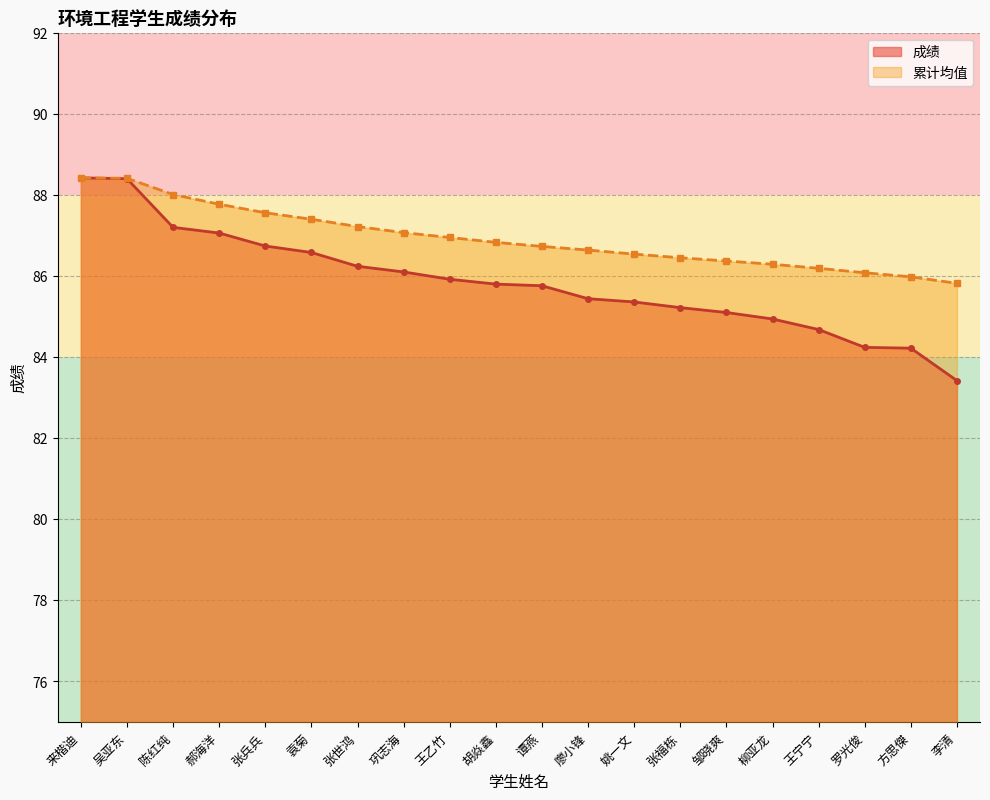

The 累计均值 series shows 86.7 at 谭燕. True or false?

True